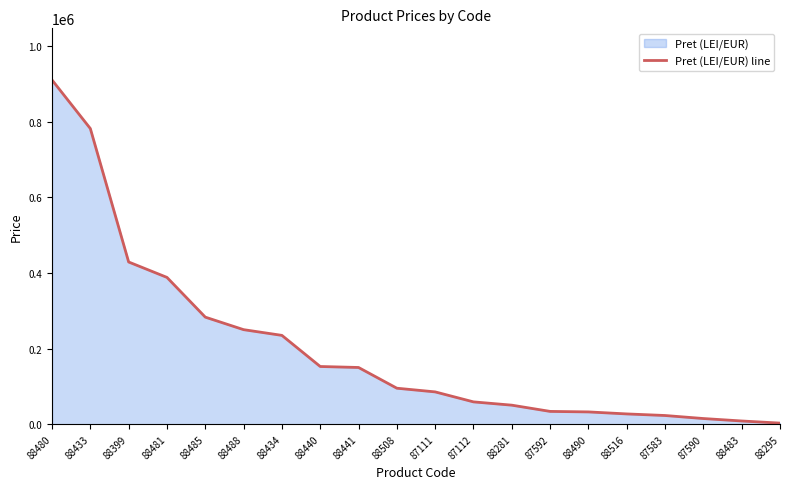

What is the value of the 2nd point from the left?

781711.0